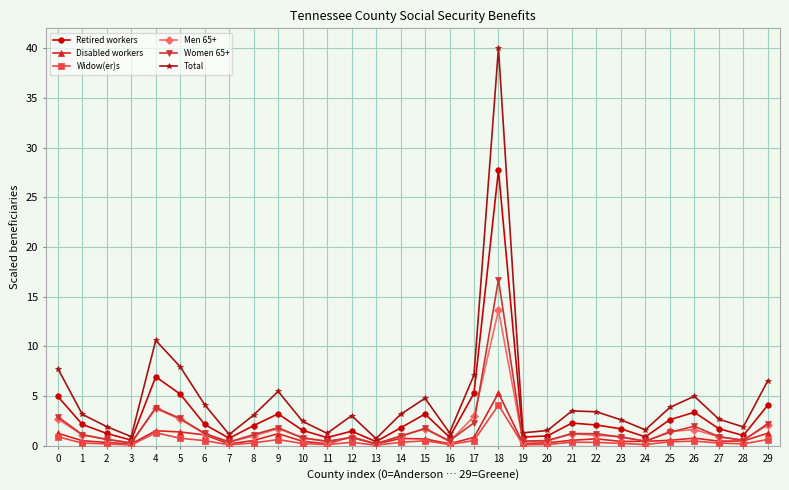

Which series has the widest spread of values?

Total